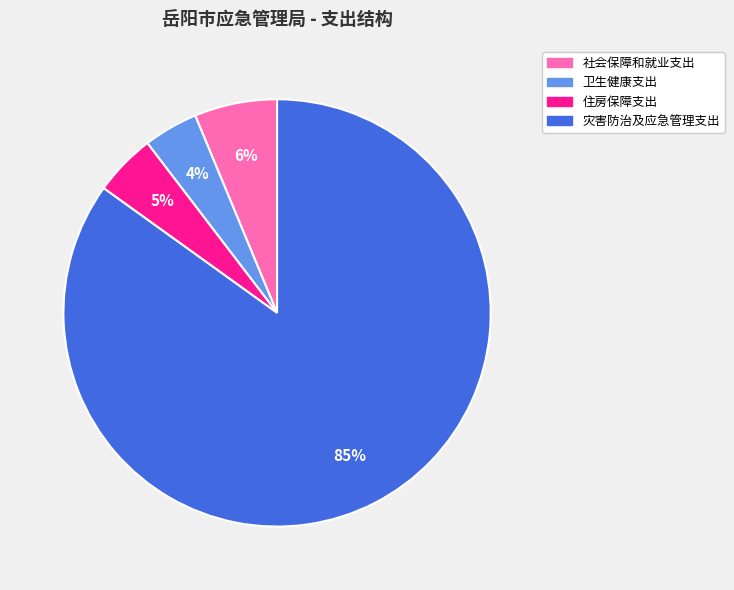

To the nearest percent, what is the difference between the 住房保障支出 and 卫生健康支出 slice percentages?

1%